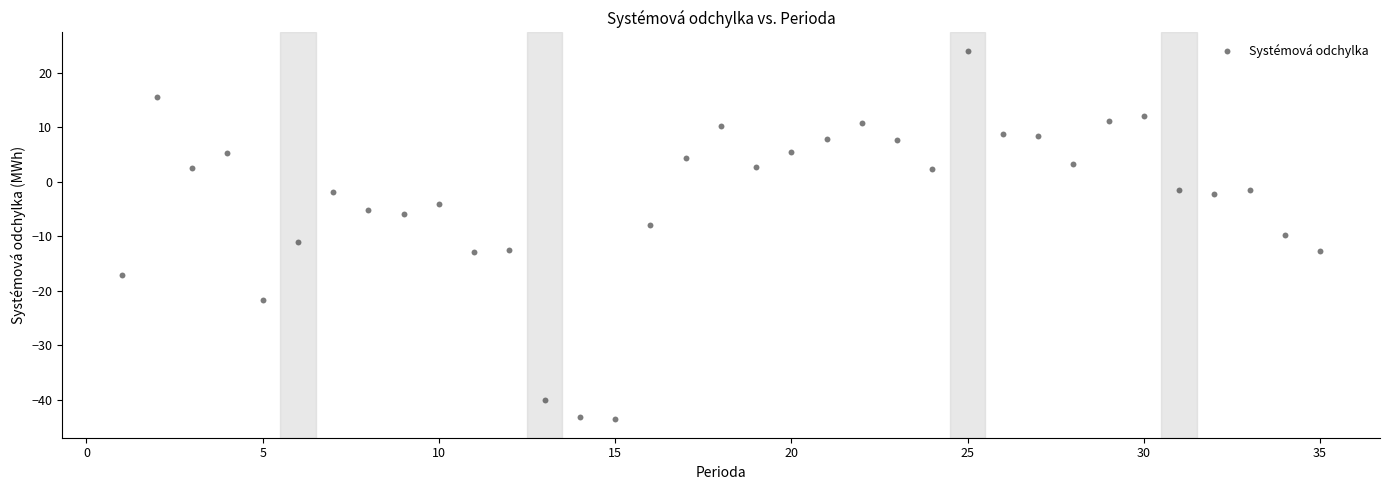

What is the range of X values (max minus min)?

34.0